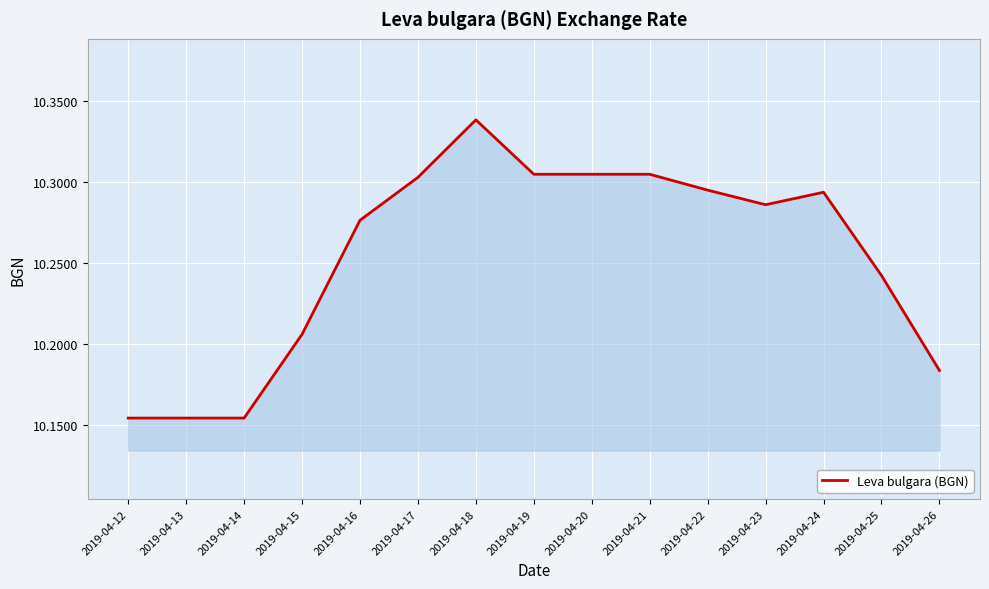

How many values are between 10 and 11?

15